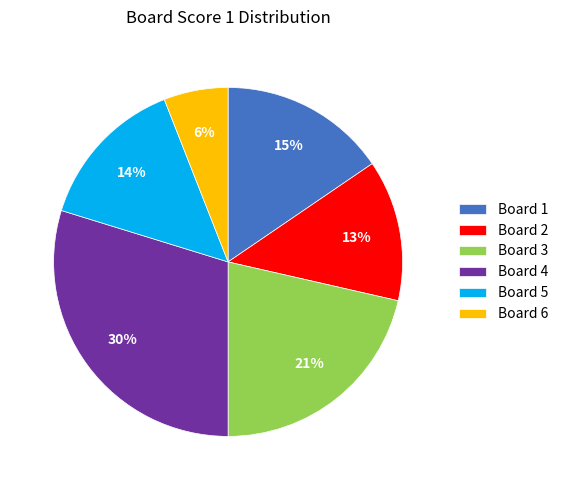

Does any single category account for the majority?

No